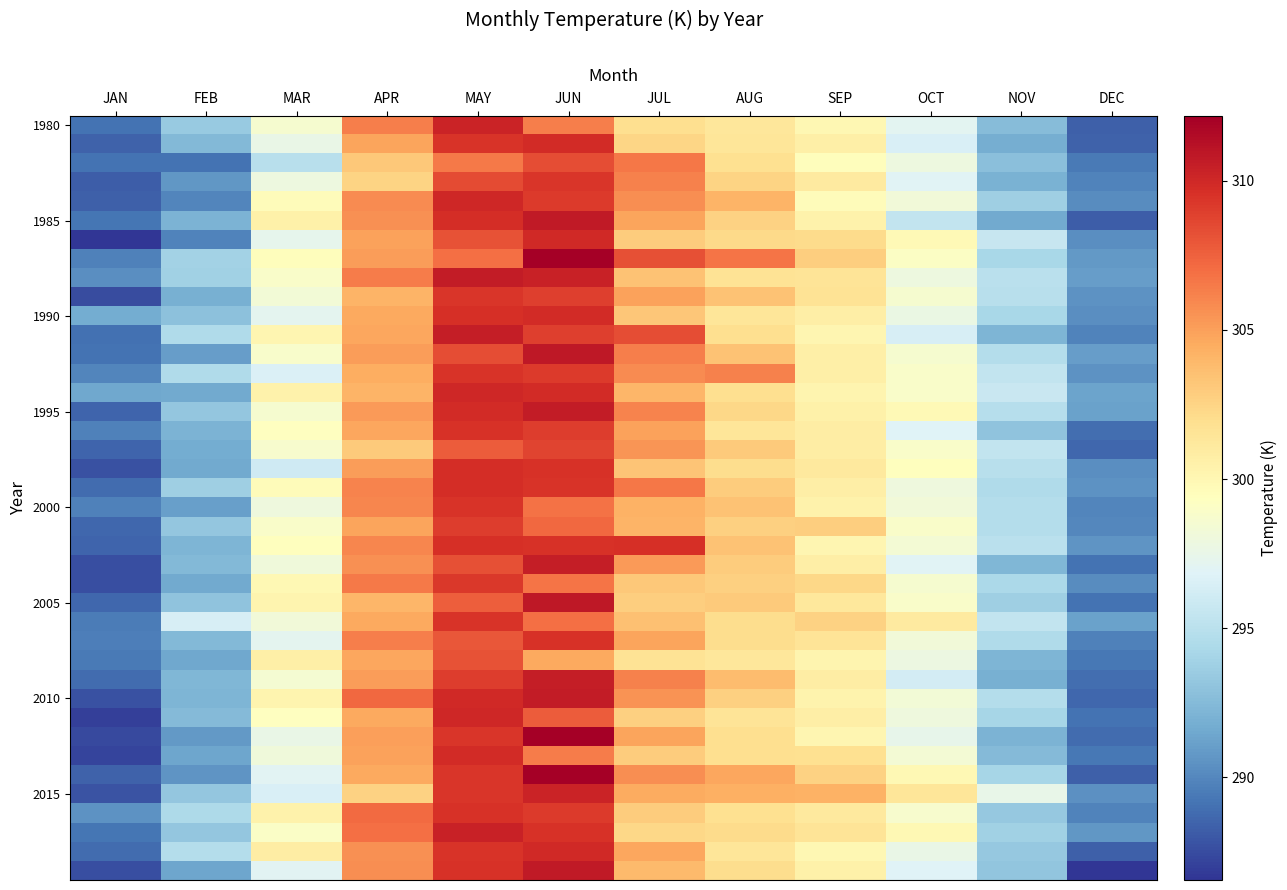

What is the maximum value shown in the chart?

312.2